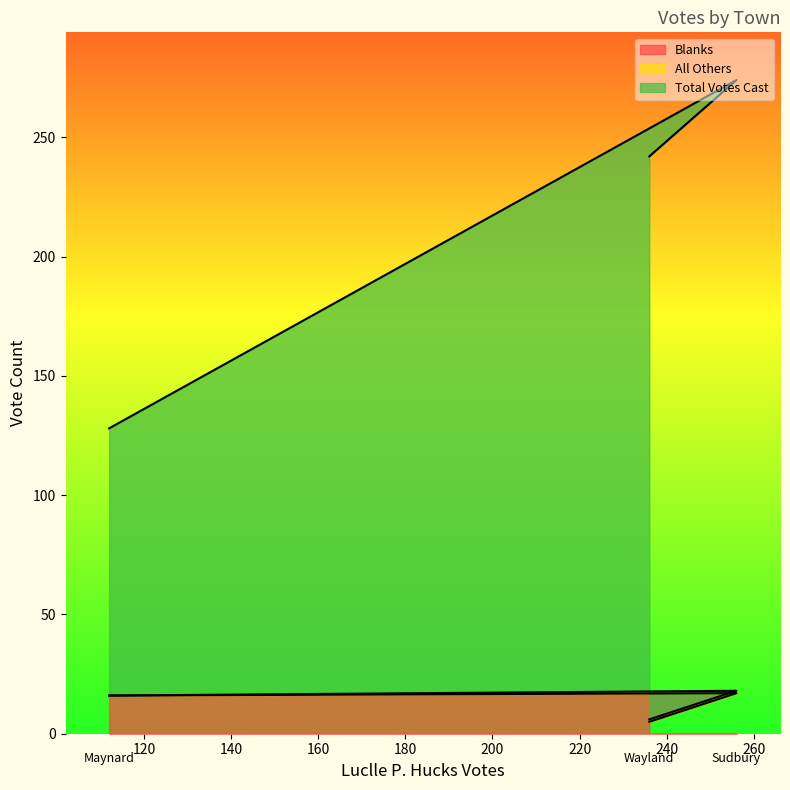

At how many categories does at least one series exceed 271?

1